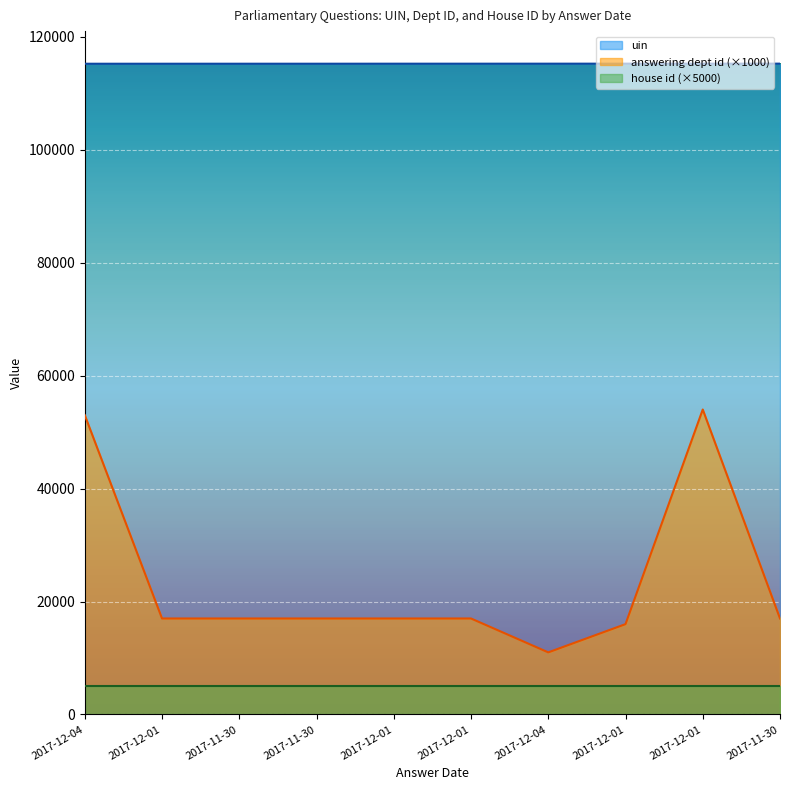

In answering dept id, how many points are lower than both neighbors (excluding endpoints)?

1